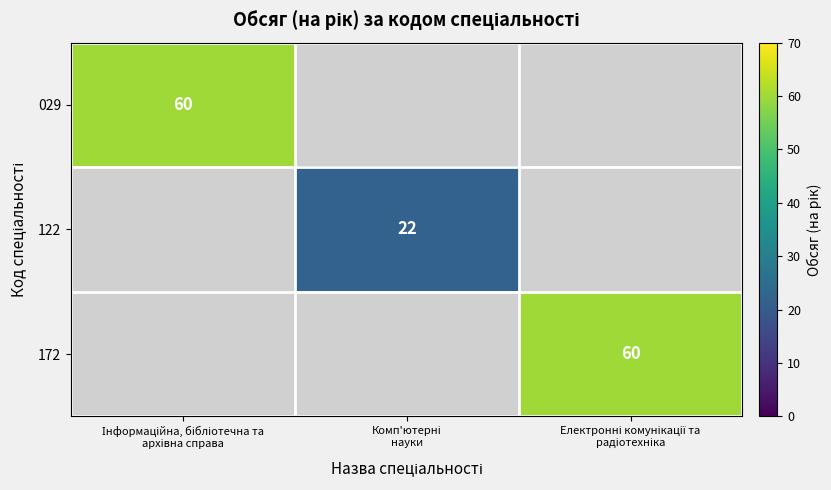

Count the number of data series in this chart.

3